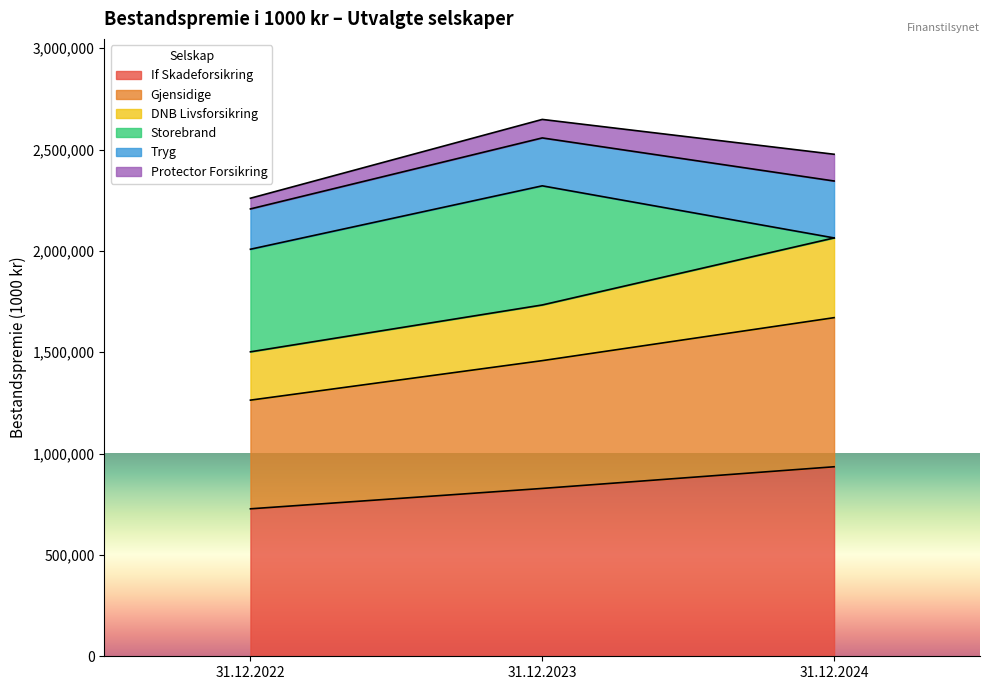

Which category has the highest value in the DNB Livsforsikring series?

31.12.2024